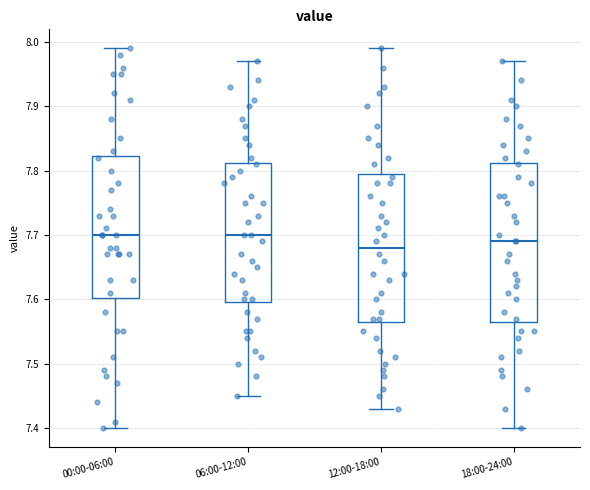

Where does the lower whisker of the box for 06:00-12:00 end on the y-axis? The values are not printed on the chart, so give them approximately, as read against the axis.

7.45